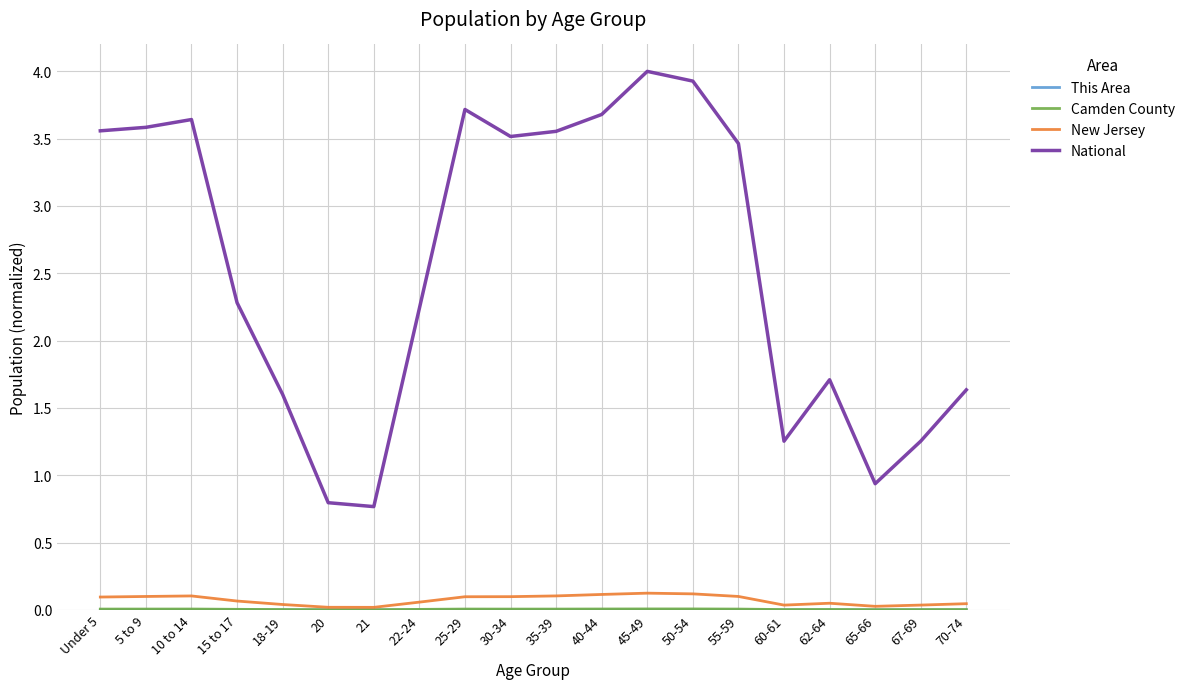

In National, how many points are lower than both neighbors (excluding endpoints)?

4